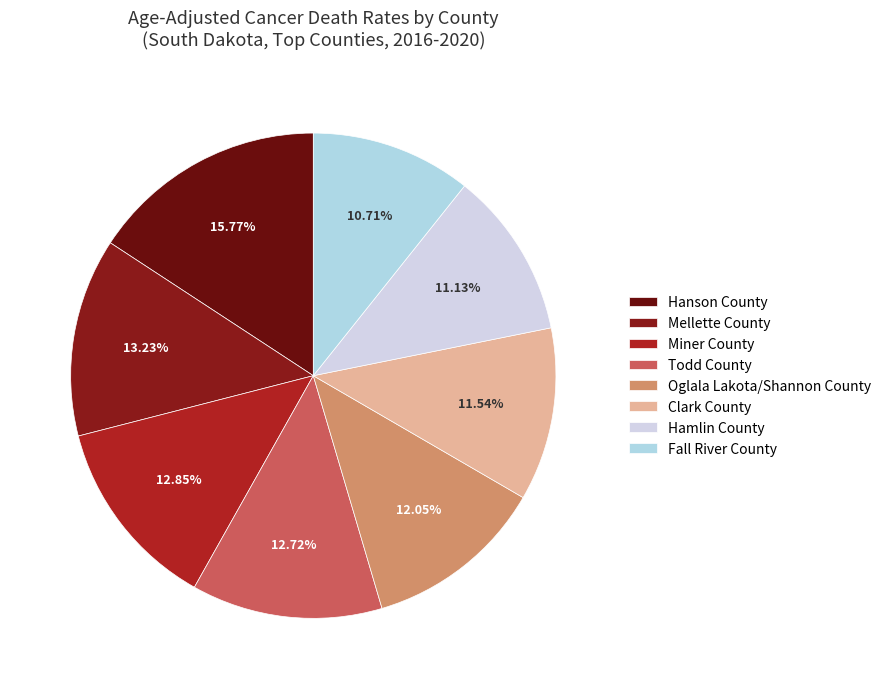

Count the number of slices in the pie.

8